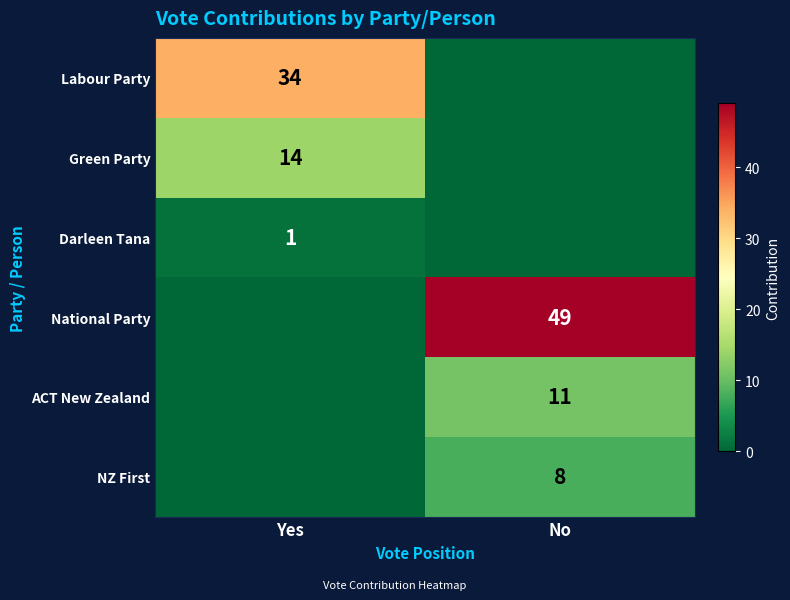

The value of NZ First at No is 13. True or false?

False